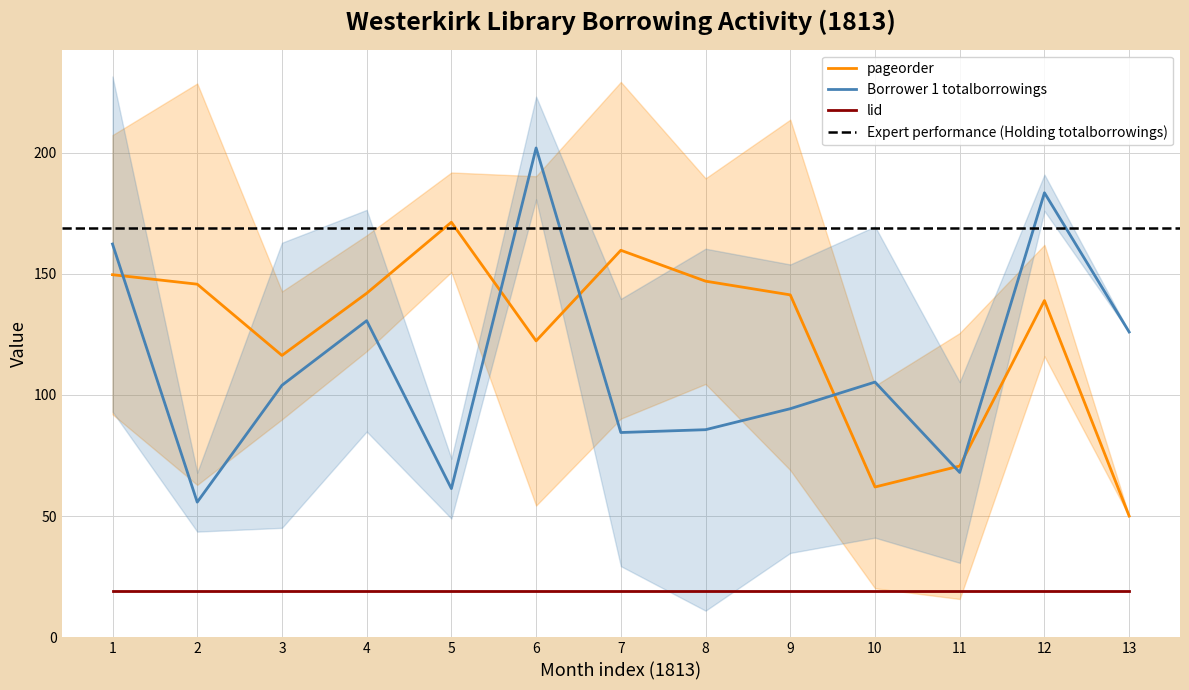

The value of lid at 1813-9 is 19. True or false?

True